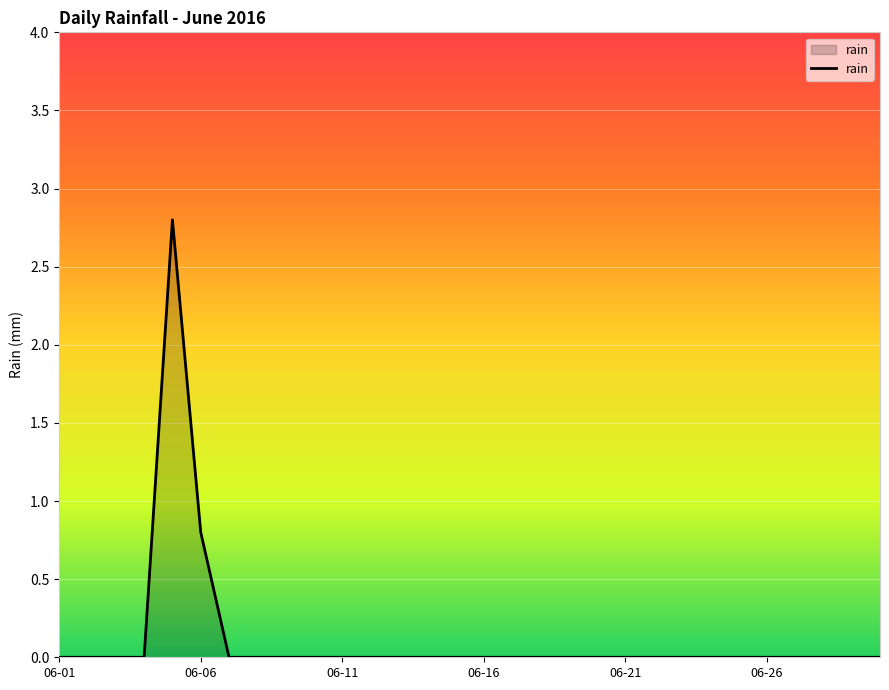

What is the maximum value shown in the chart?

2.8